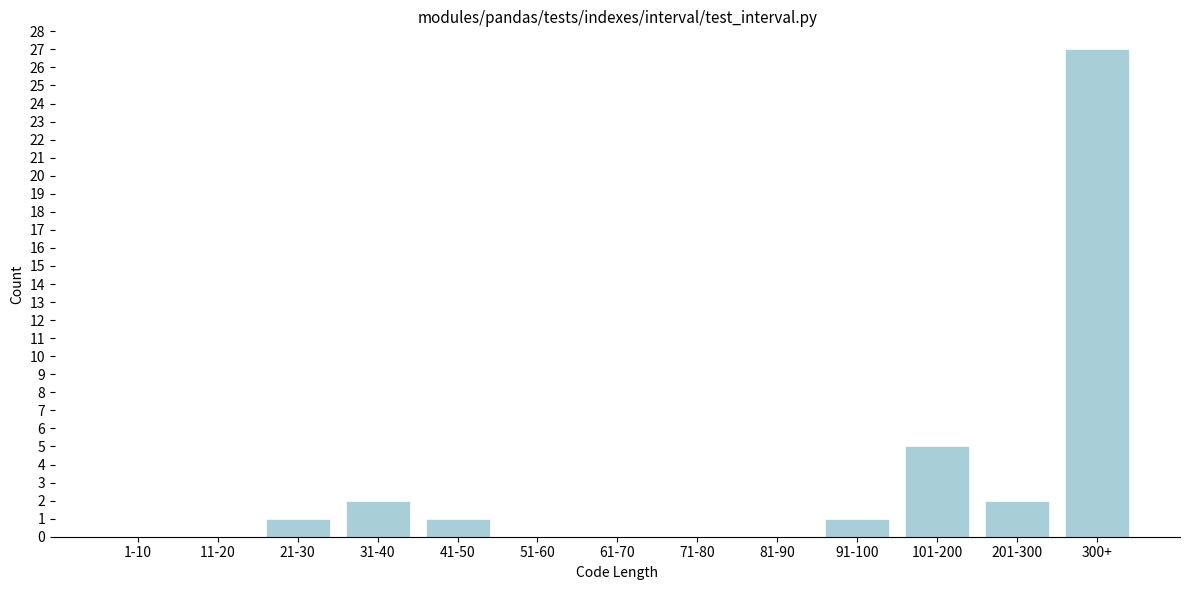

Reading left to right, transcribe all the data shown in this chart.

1-10=0	11-20=0	21-30=1	31-40=2	41-50=1	51-60=0	61-70=0	71-80=0	81-90=0	91-100=1	101-200=5	201-300=2	300+=27